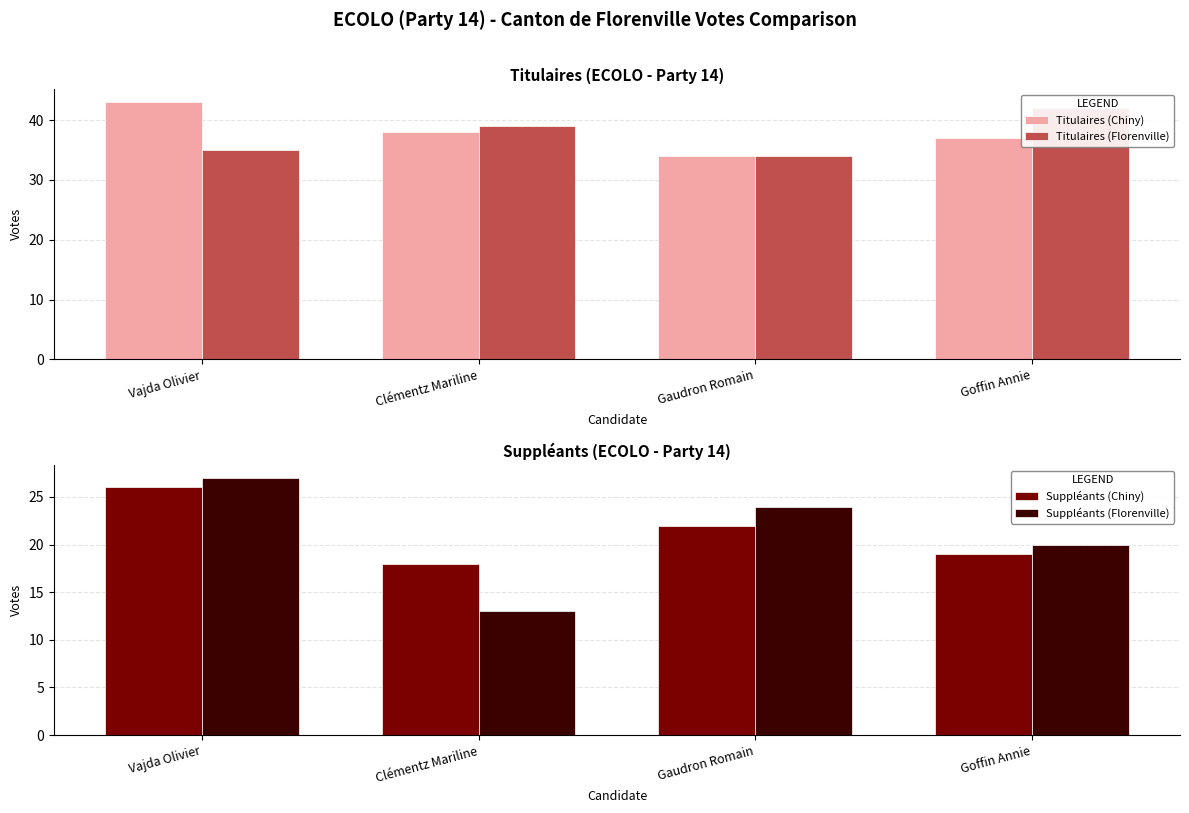

How many distinct data groups are displayed?

4